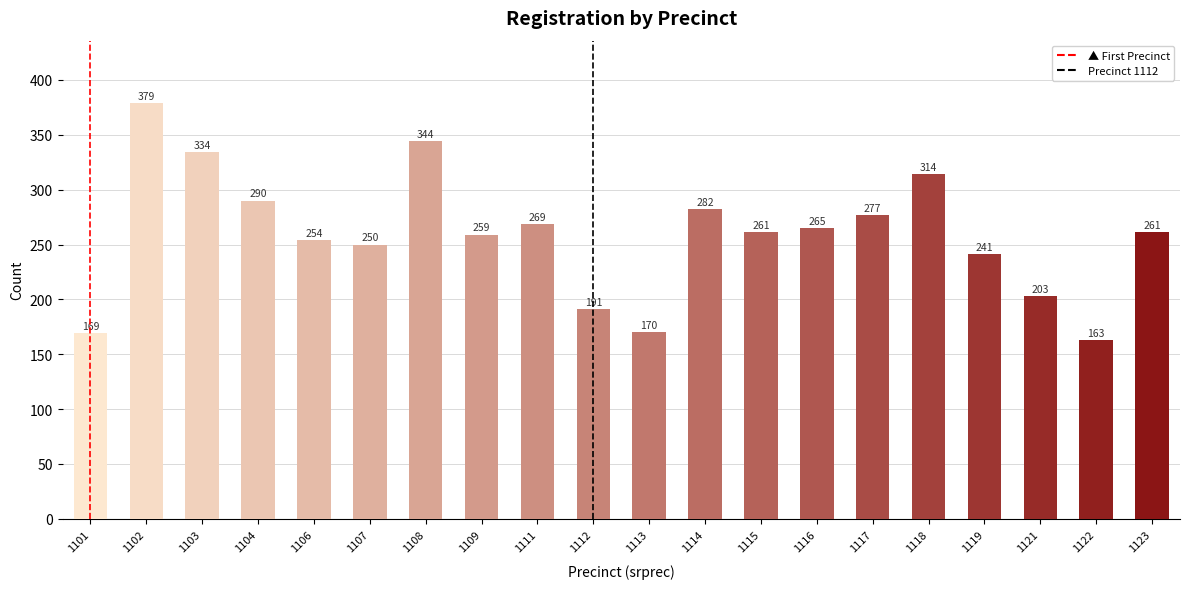

What is the value of the 5th bar from the left?

254